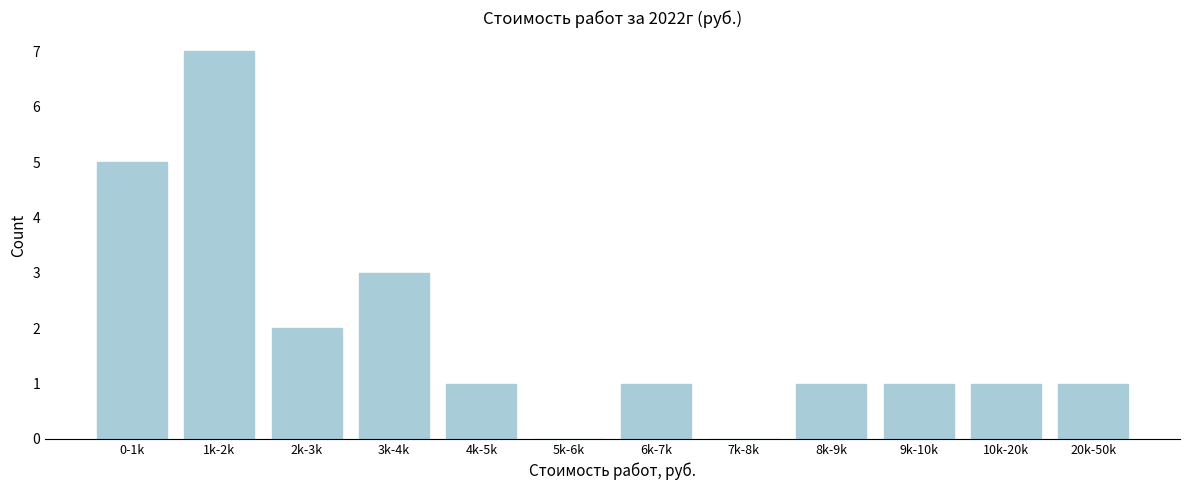

Reading right to left, transcribe all the data shown in this chart.

20k-50k=1	10k-20k=1	9k-10k=1	8k-9k=1	7k-8k=0	6k-7k=1	5k-6k=0	4k-5k=1	3k-4k=3	2k-3k=2	1k-2k=7	0-1k=5